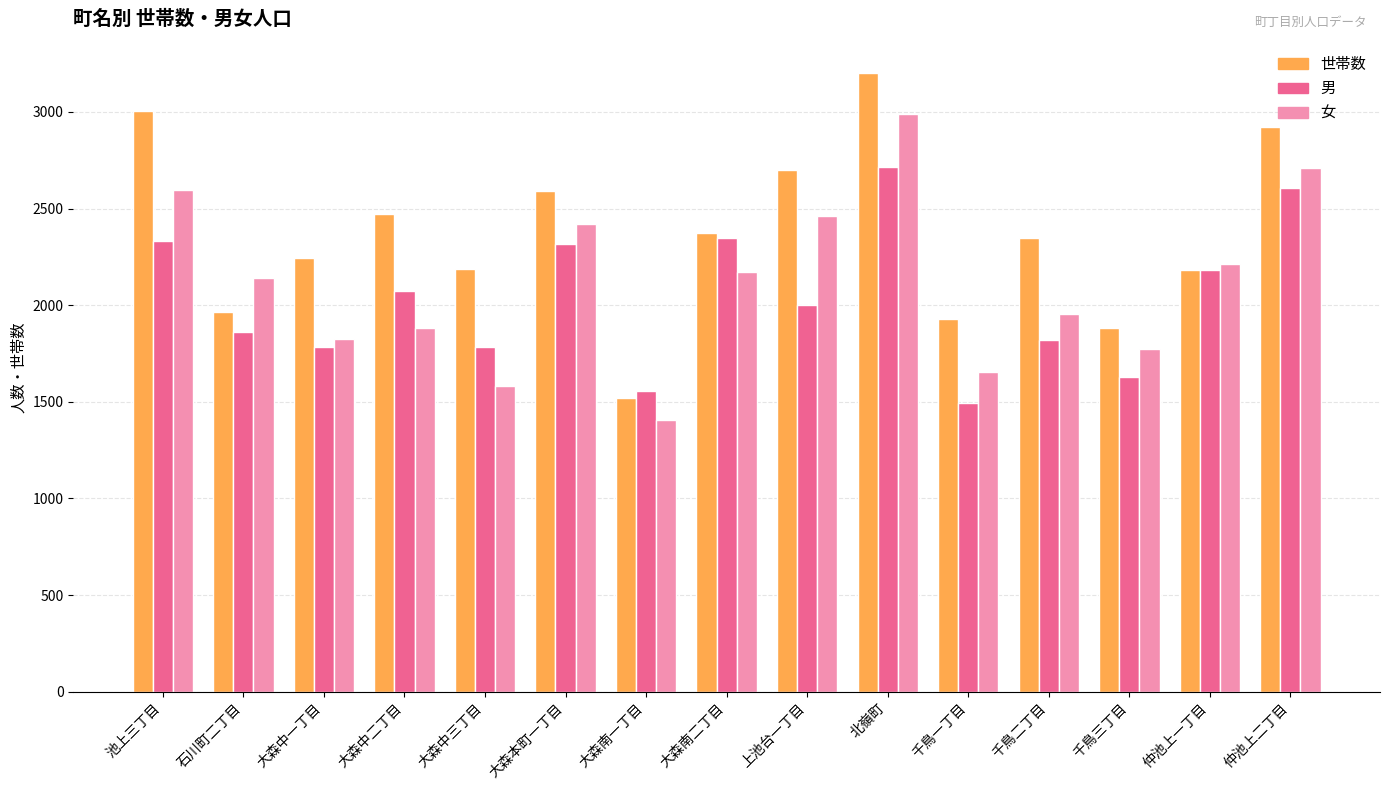

What are all the series names shown in the legend?

世帯数, 男, 女